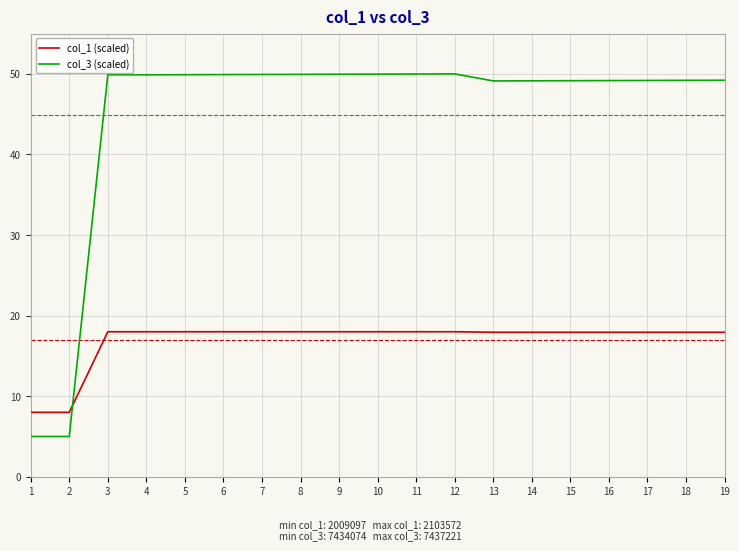

Where does the col_3 (scaled) series first go above 49?

3